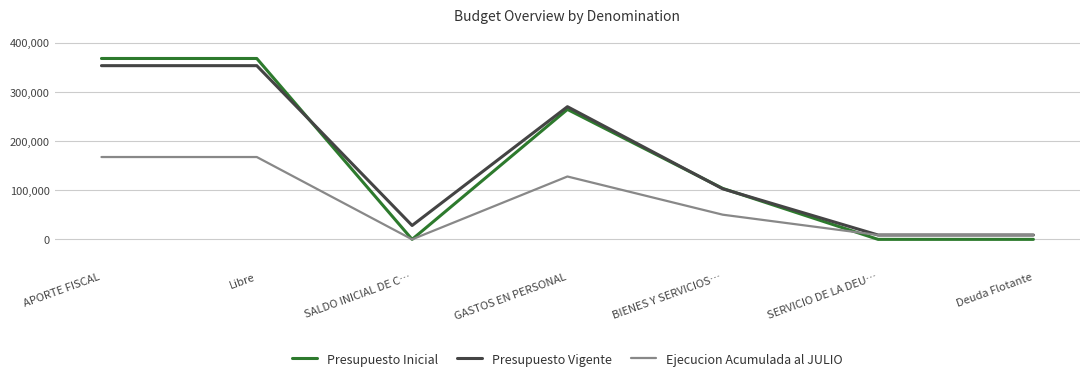

Read the Ejecucion Acumulada al JULIO value at SERVICIO DE LA DEU…, to the nearest 50.

8850